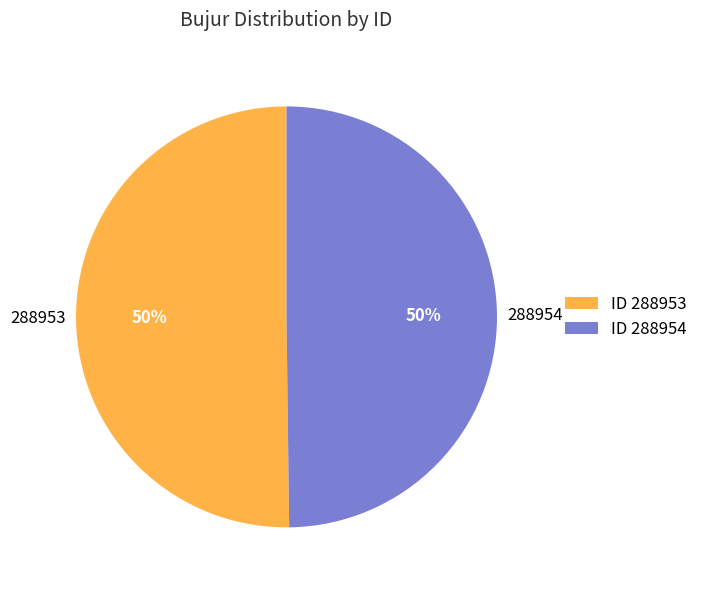

Approximately how many times larger is the value at 288954 compared to 288953?

1.0